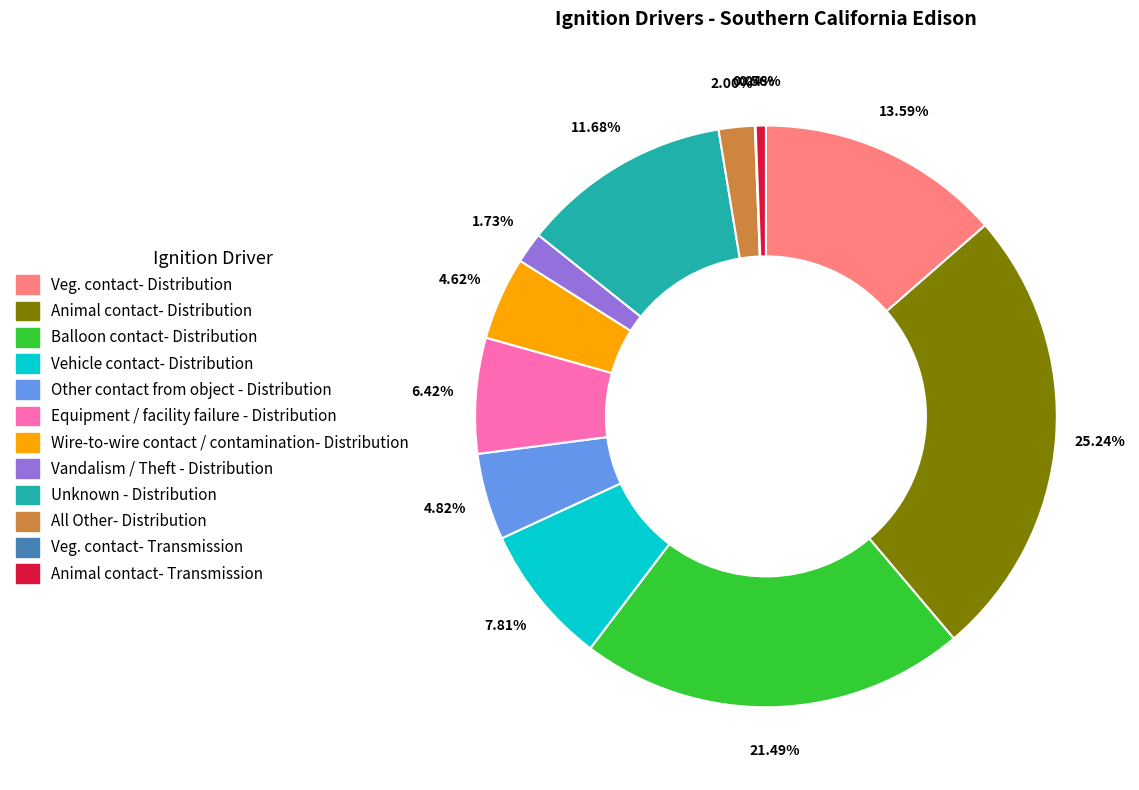

To the nearest percent, what is the difference between the Vehicle contact- Distribution and Balloon contact- Distribution slice percentages?

14%